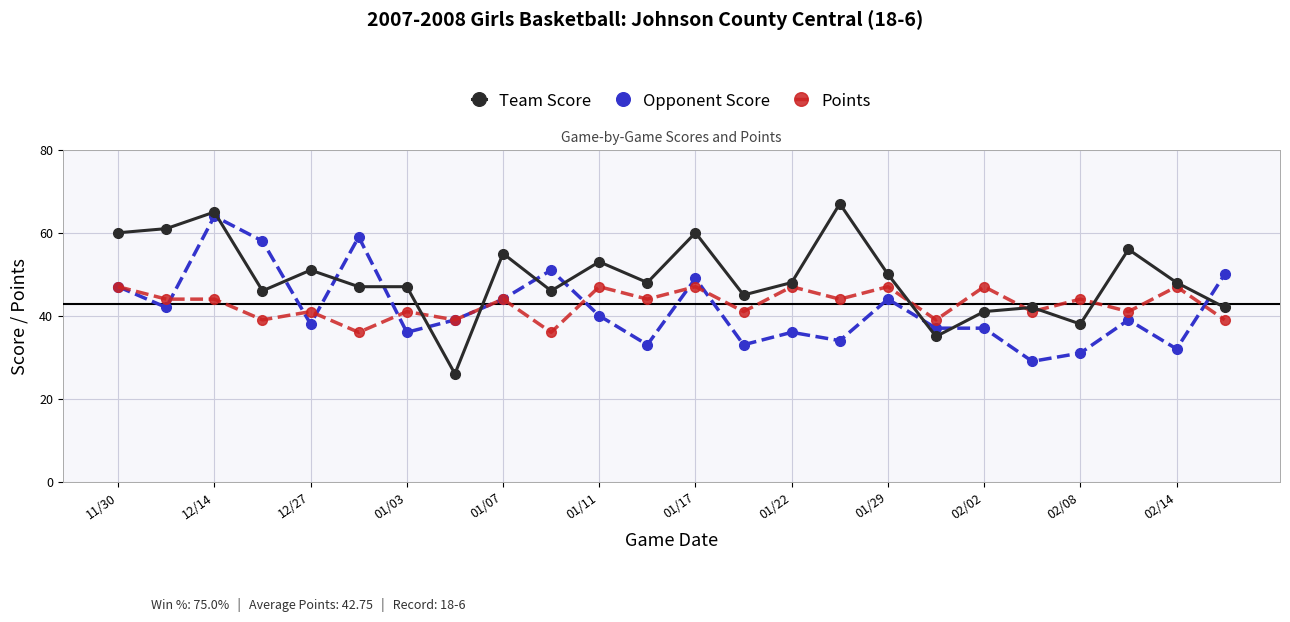

What is the value of the Team Score point at the 16th from the left?

67